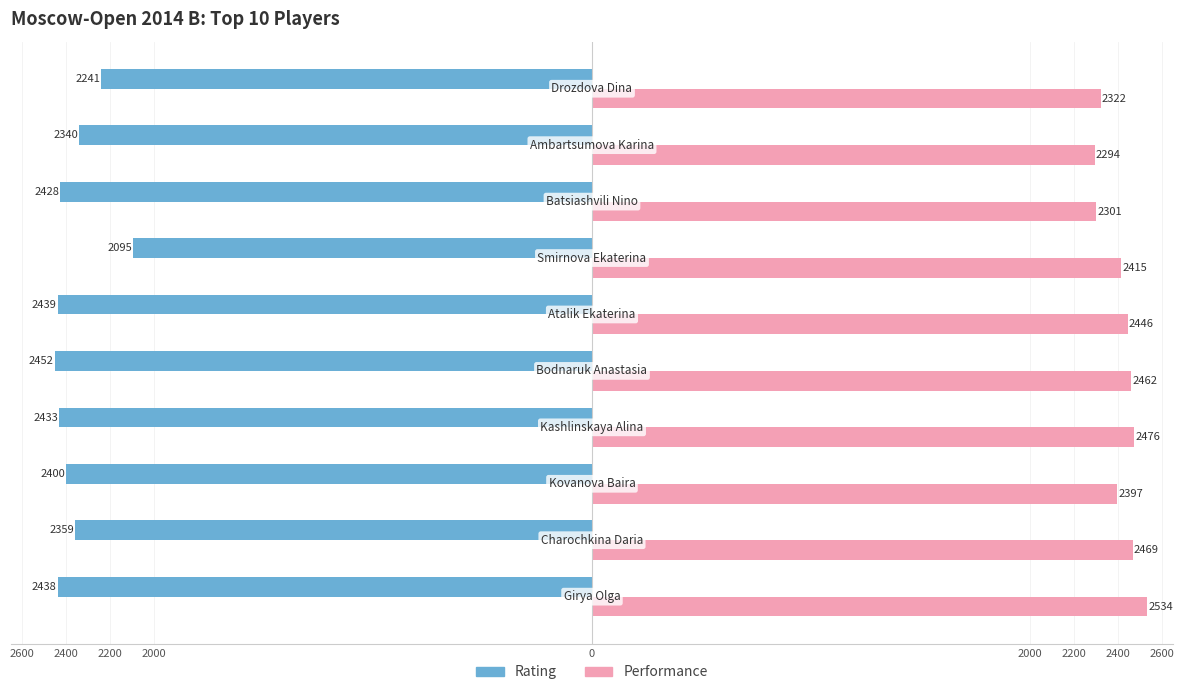

What are all the series names shown in the legend?

Rating, Performance